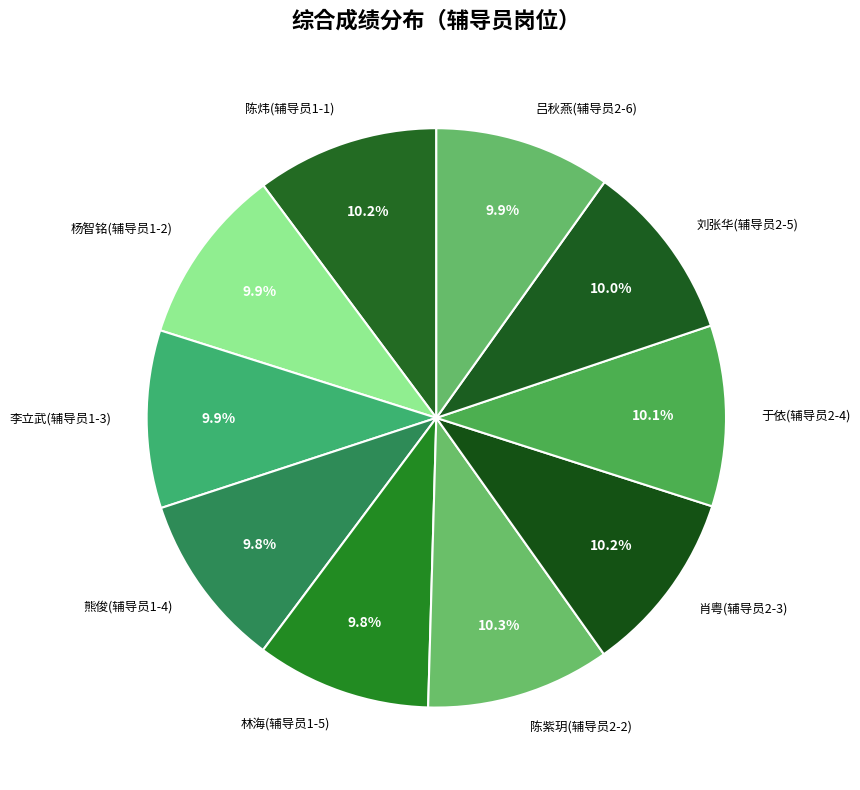

True or false: 肖粤(辅导员2-3) accounts for 10% of the total.

True